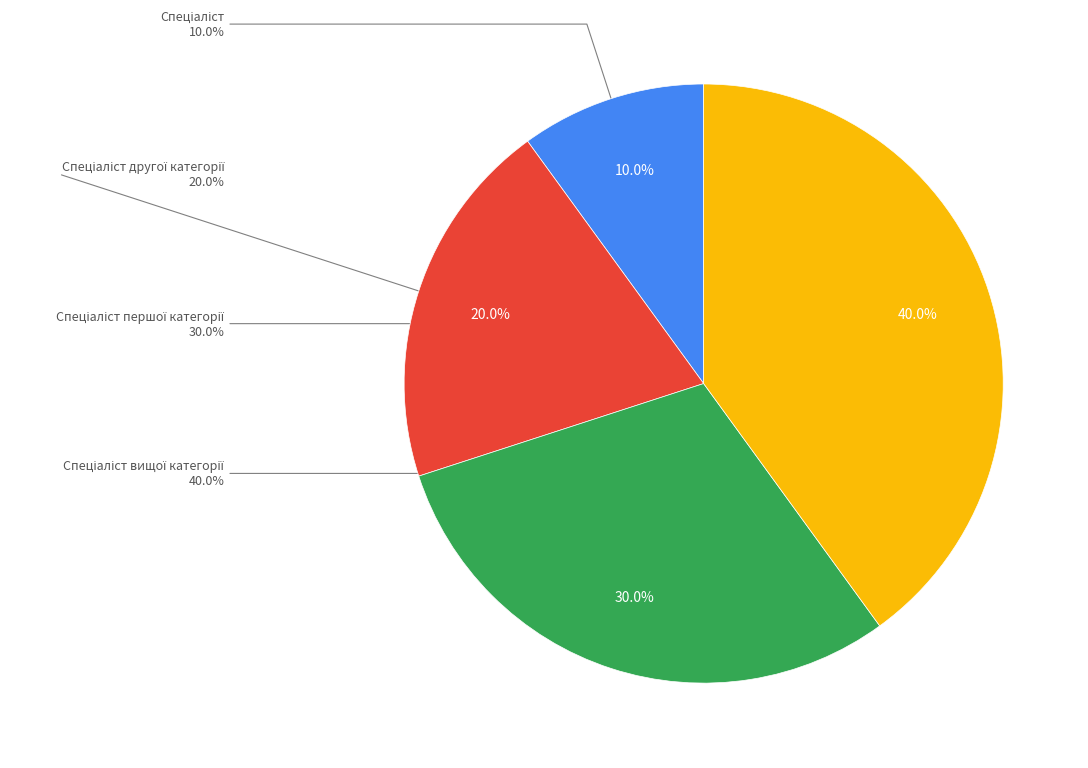

Does any single category account for the majority?

No